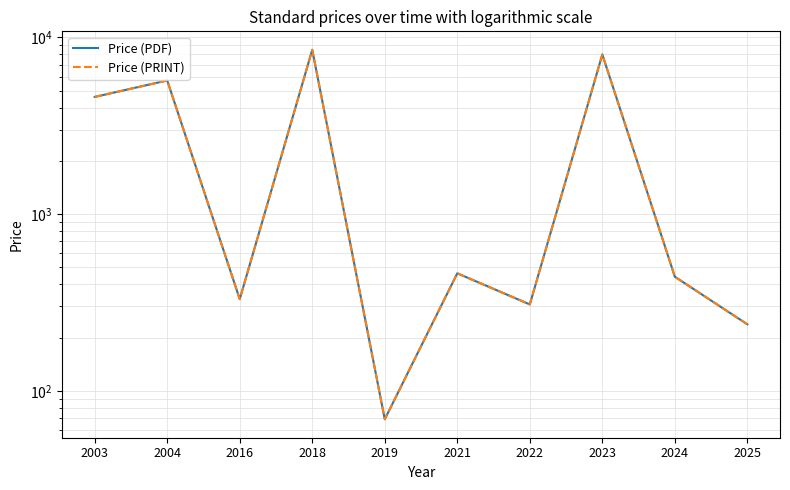

At which label does Price (PDF) reach its peak?

2018